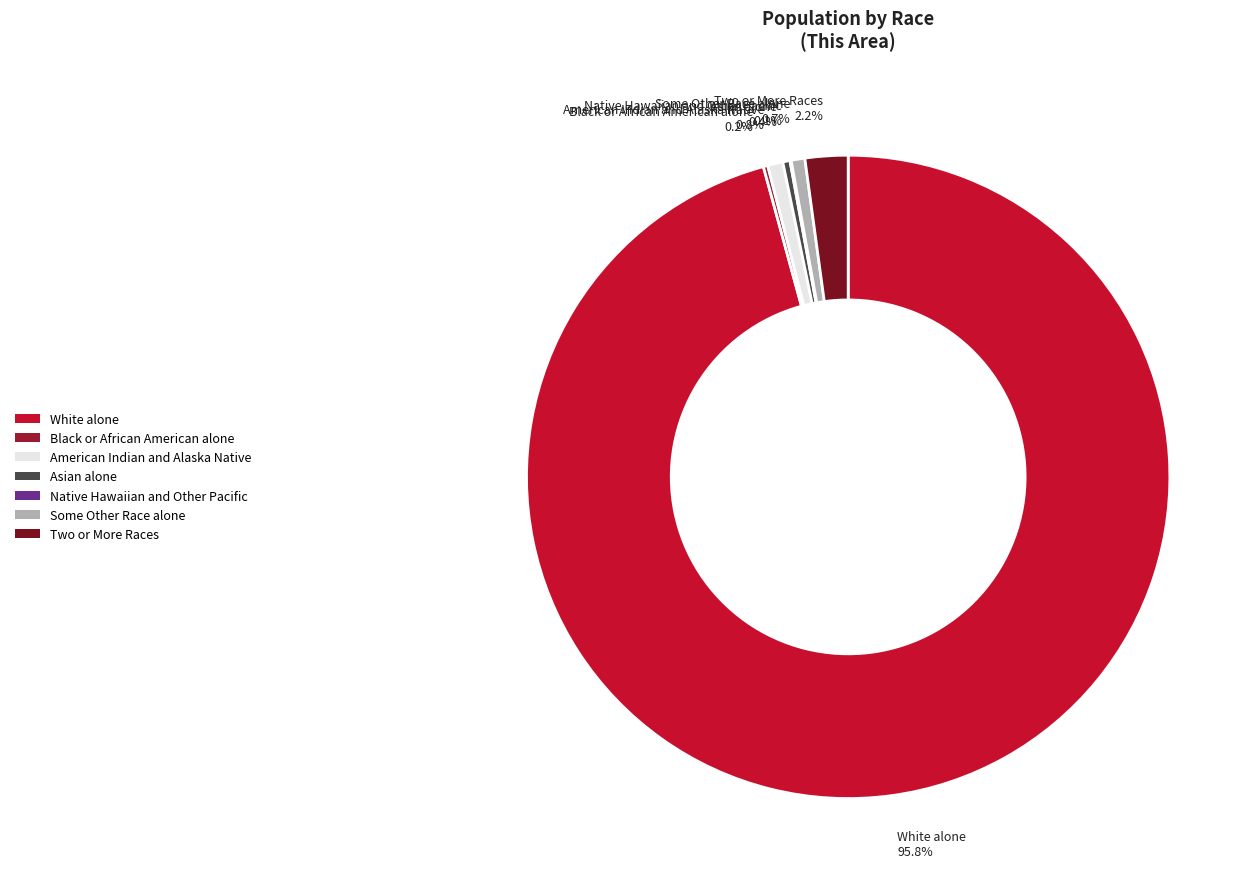

Between Asian alone and Two or More Races, which is larger?

Two or More Races